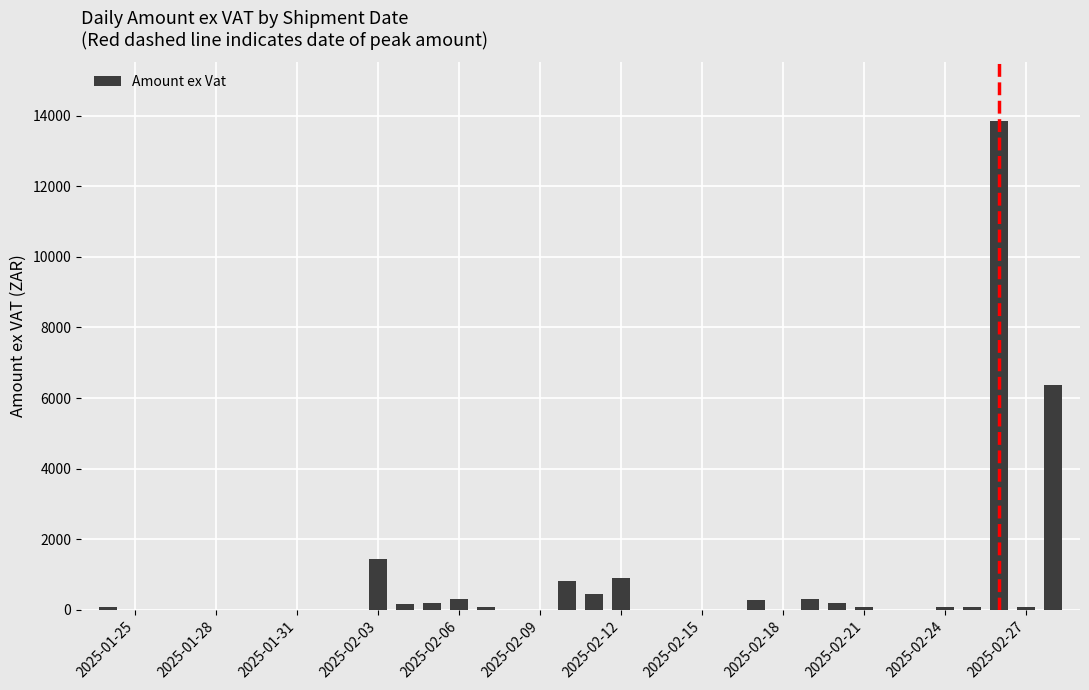

What is the average value?

1433.1